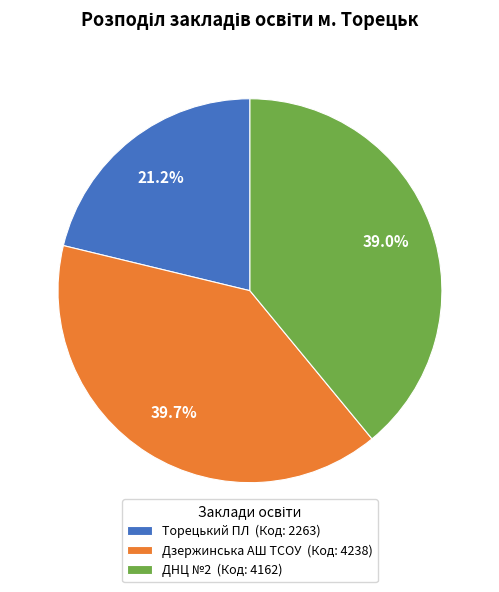

Which has a higher value, ДНЦ №2 or Торецький ПЛ?

ДНЦ №2